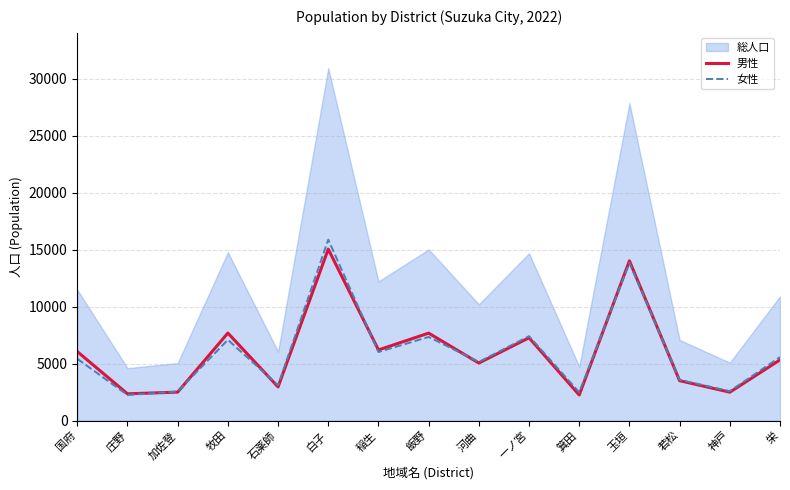

Rank the categories by 男性 value from highest to lowest.

白子, 玉垣, 牧田, 飯野, 一ノ宮, 稲生, 国府, 栄, 河曲, 若松, 石薬師, 加佐登, 神戸, 庄野, 箕田